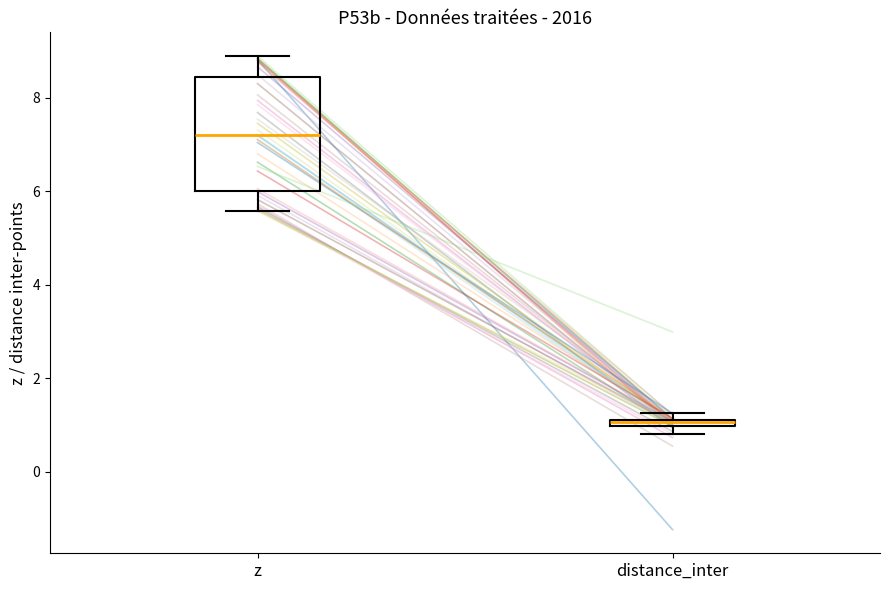

Where is the upper edge of the box for distance_inter on the y-axis? The values are not printed on the chart, so give them approximately, as read against the axis.

1.2